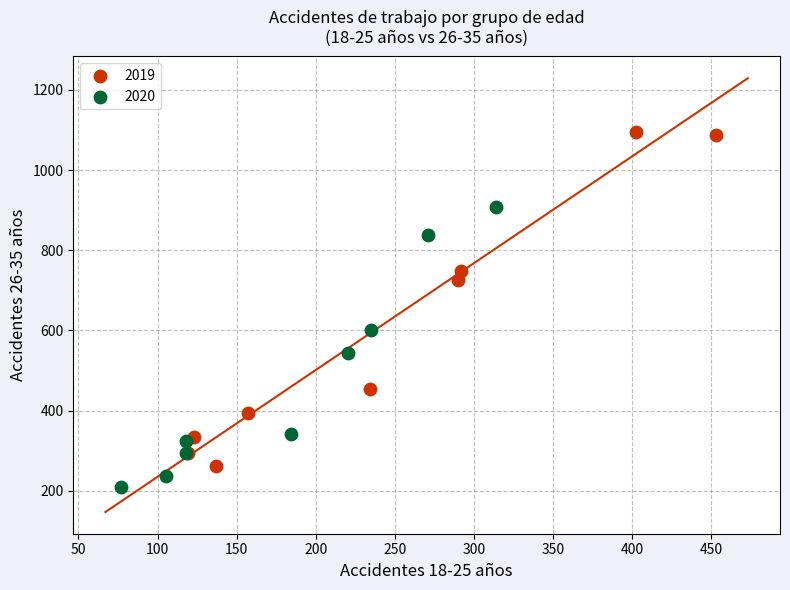

Which series contains the highest Y value?

2019